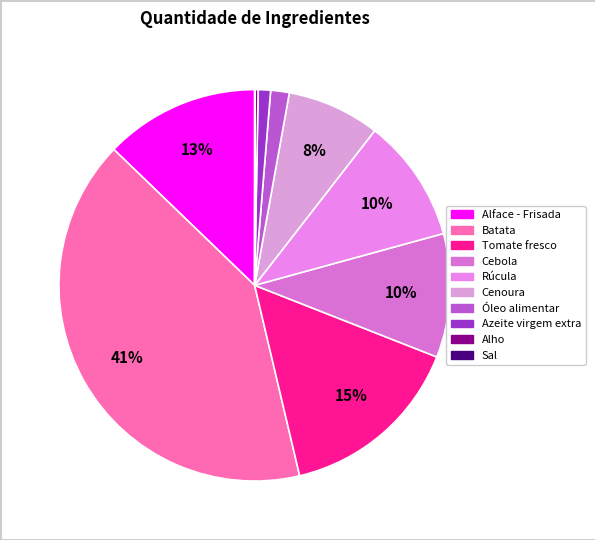

To the nearest percent, what is the difference between the Cenoura and Azeite virgem extra slice percentages?

7%